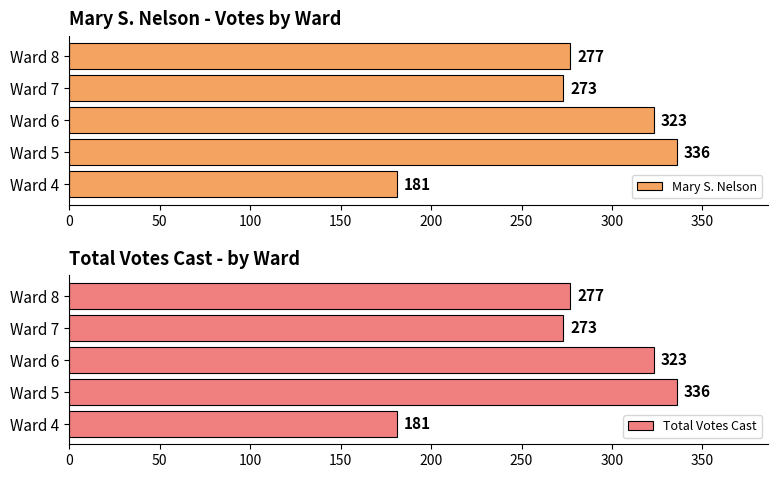

List the labels in order of Total Votes Cast value, smallest first.

Ward 4, Ward 7, Ward 8, Ward 6, Ward 5